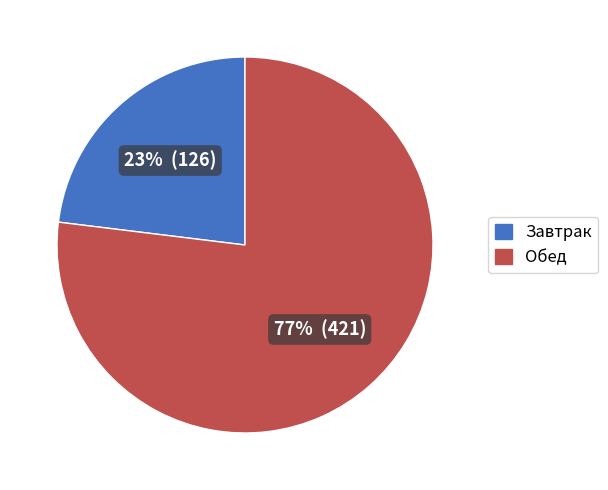

Count the number of slices in the pie.

2